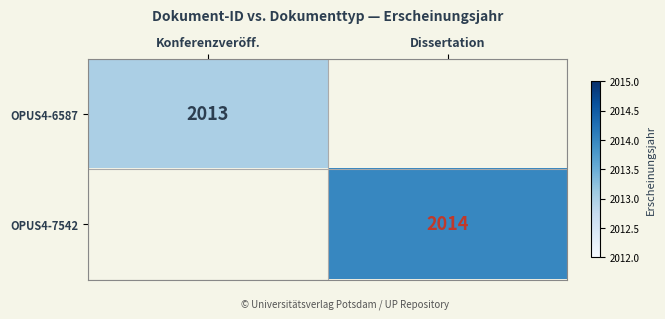

What is the greatest value displayed?

2014.0